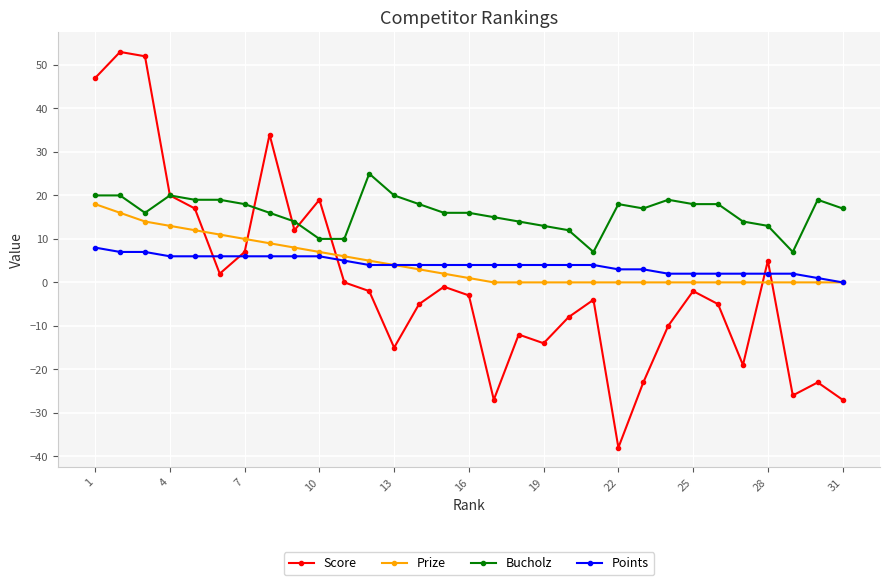

Which series has the largest range (max minus min)?

Score